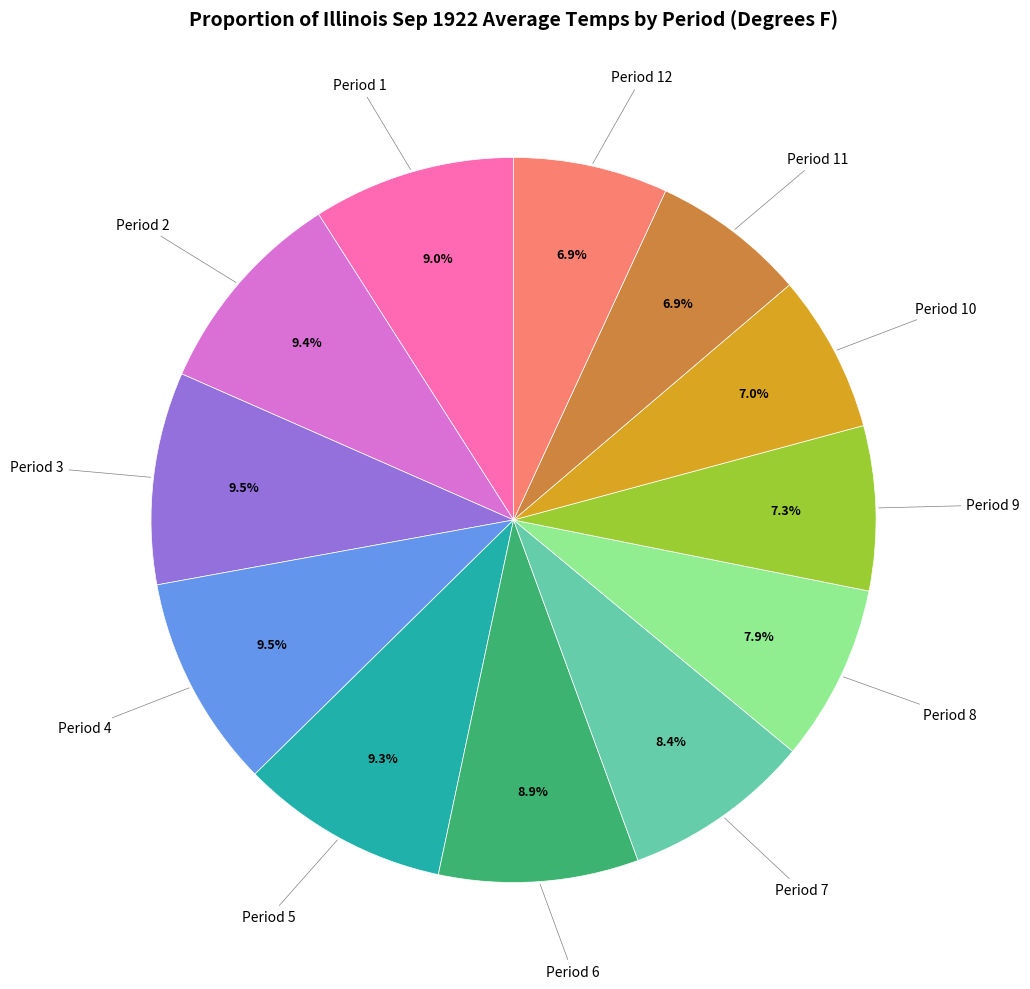

To the nearest percent, what is the average slice percentage?

8%